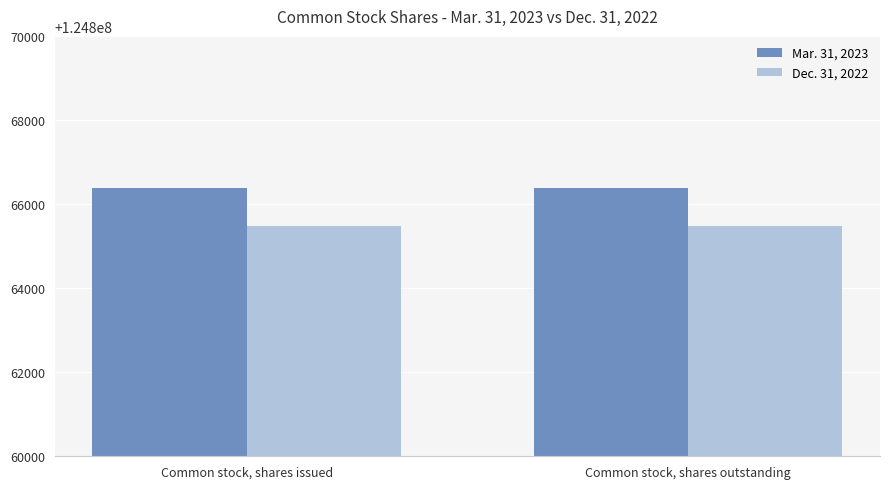

Reading left to right, what are all the values shown in this chart?

Mar. 31, 2023: Common stock, shares issued=124866392	Common stock, shares outstanding=124866392
Dec. 31, 2022: Common stock, shares issued=124865485	Common stock, shares outstanding=124865485